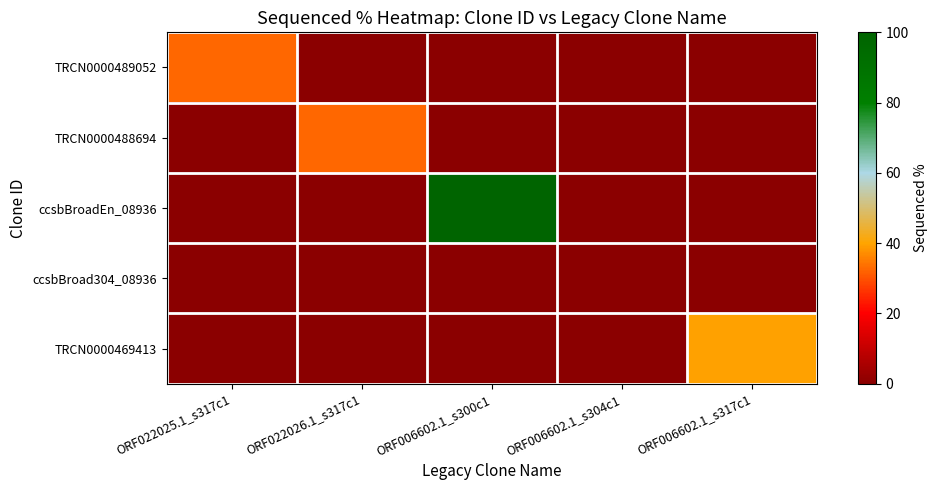

At ORF006602.1_s317c1, list the series in order from largest to smallest.

TRCN0000469413, TRCN0000489052, TRCN0000488694, ccsbBroadEn_08936, ccsbBroad304_08936